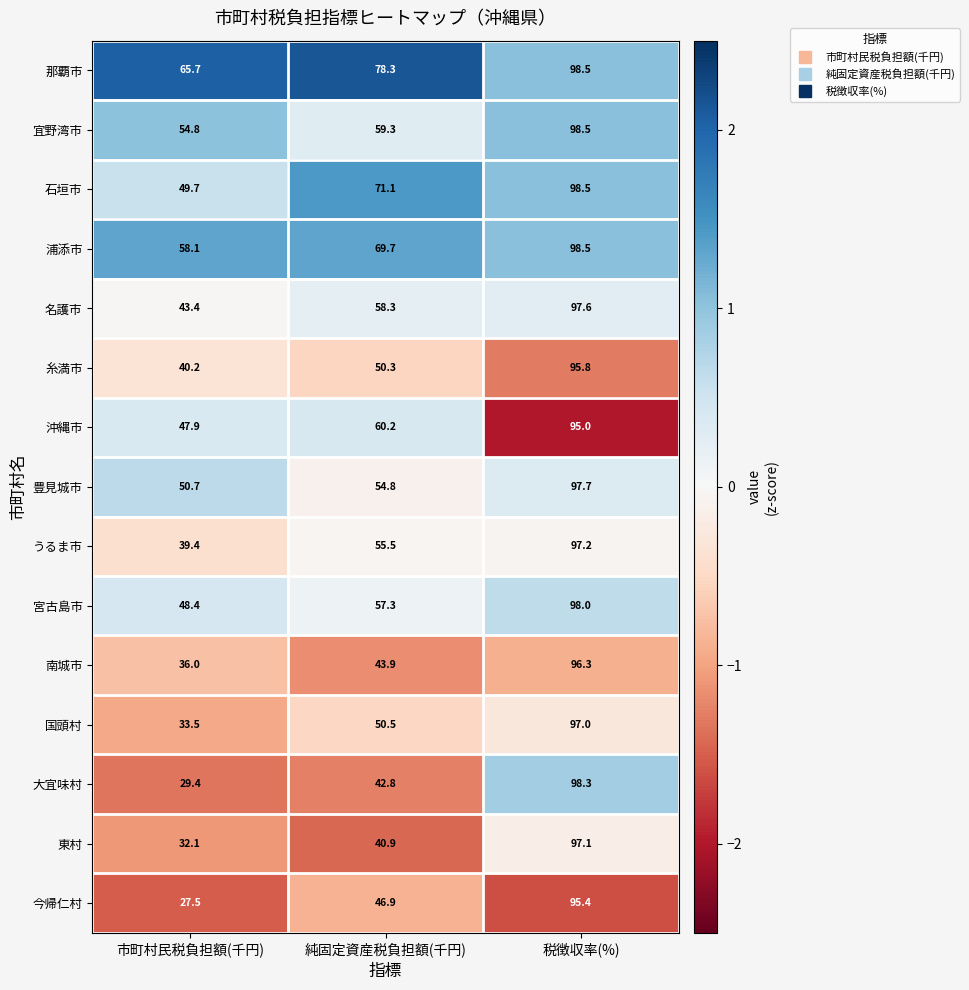

At which category is the sum across all series the highest?

税徴収率(%)